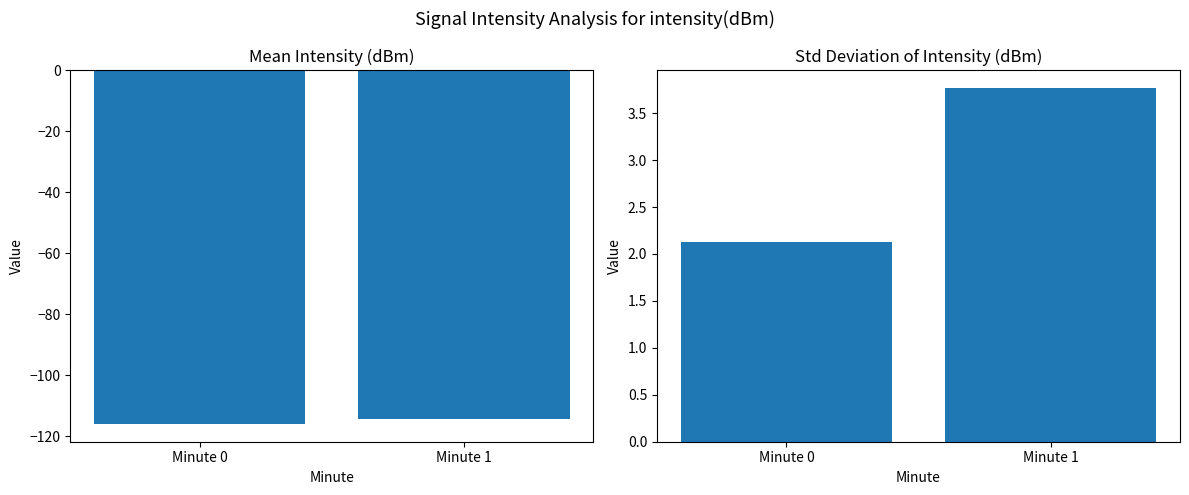

Reading left to right, transcribe all the data shown in this chart.

Mean Intensity: -115.9	-114.1
Std Intensity: 2.1	3.8